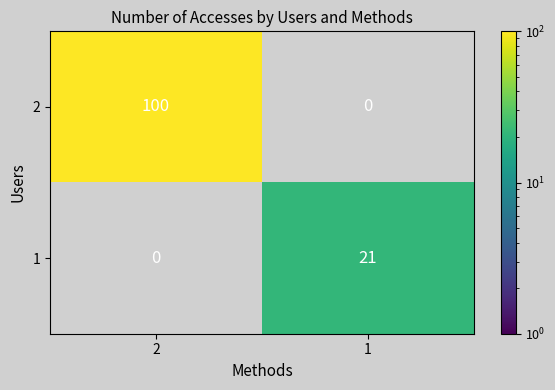

What is the maximum value for 2?

100